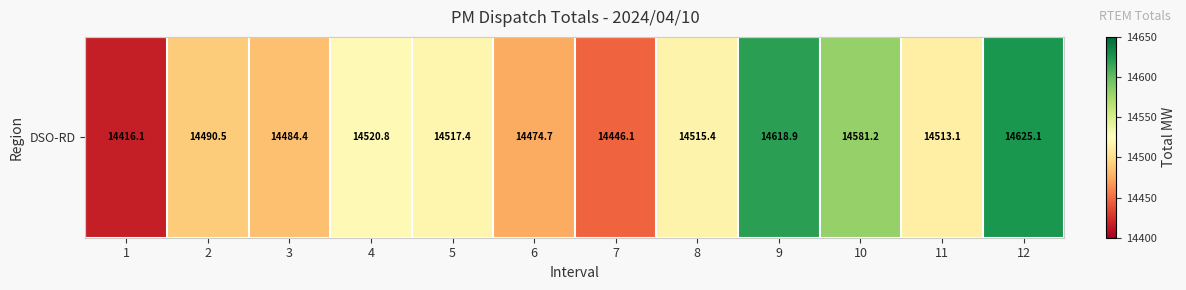

What is the minimum value shown in the chart?

14416.1